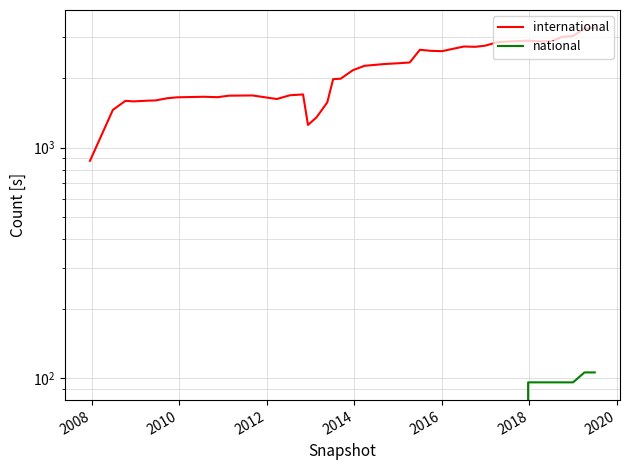

True or false: national and international intersect in this chart.

False